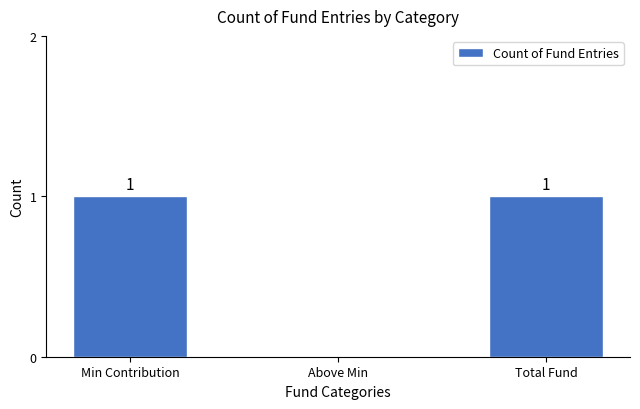

Reading left to right, list all the values displayed in this chart.

Min Contribution=1	Above Min=0	Total Fund=1